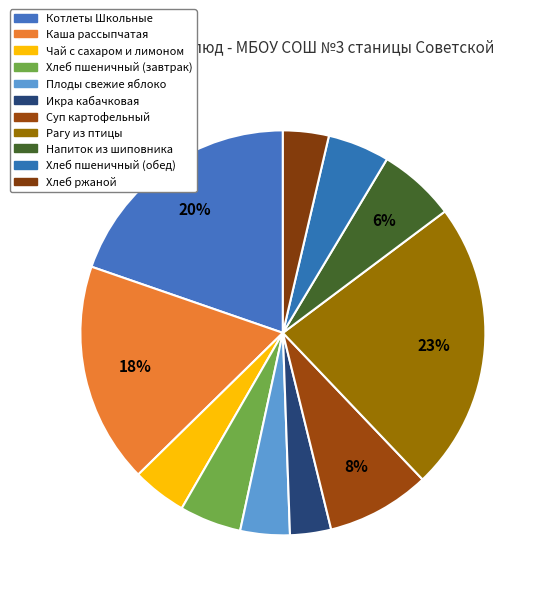

Is it true that Плоды свежие яблоко is 1% of the pie?

False